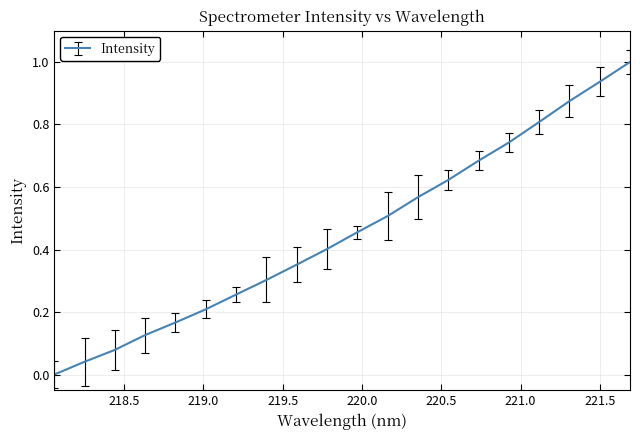

What is the difference between the maximum and minimum values?

1.0